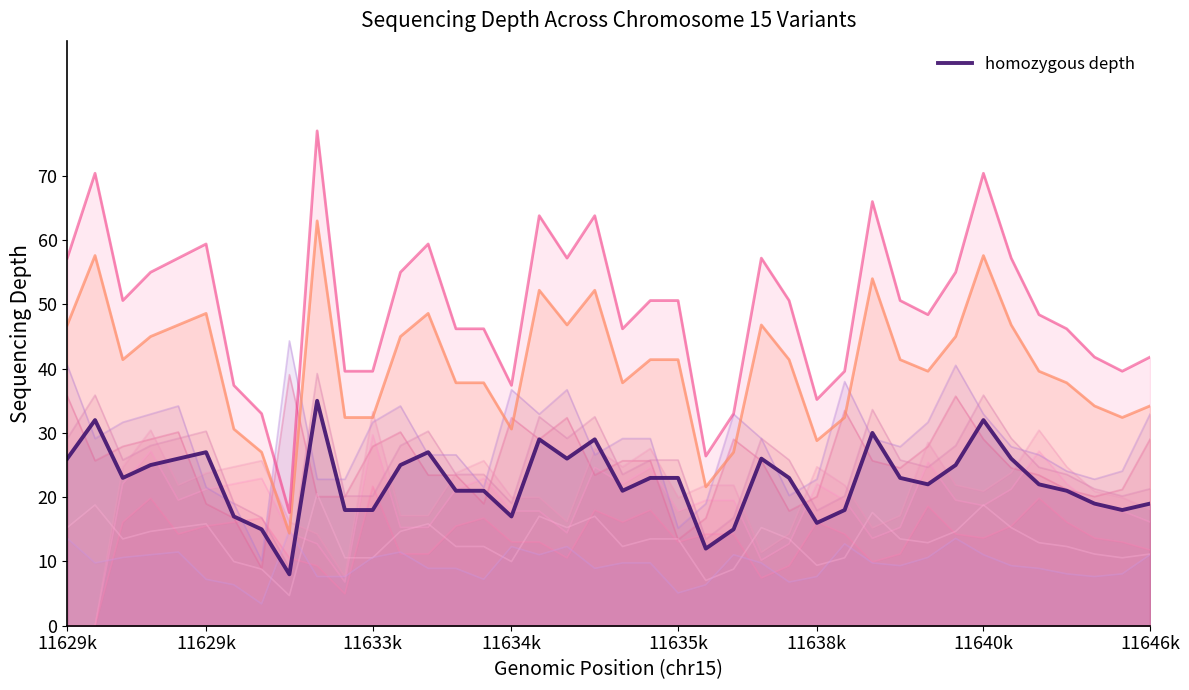

At which category does the chart reach its minimum across all series?

8